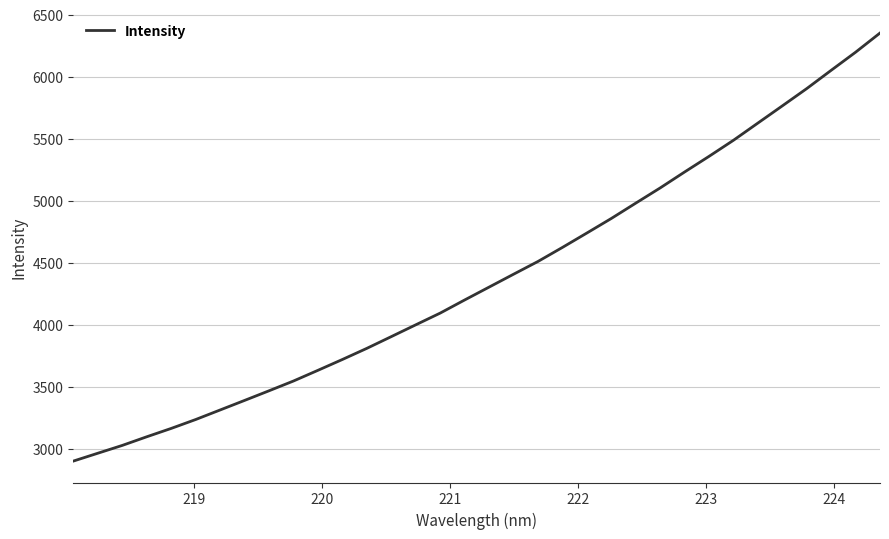

What is the minimum value shown in the chart?

2902.8